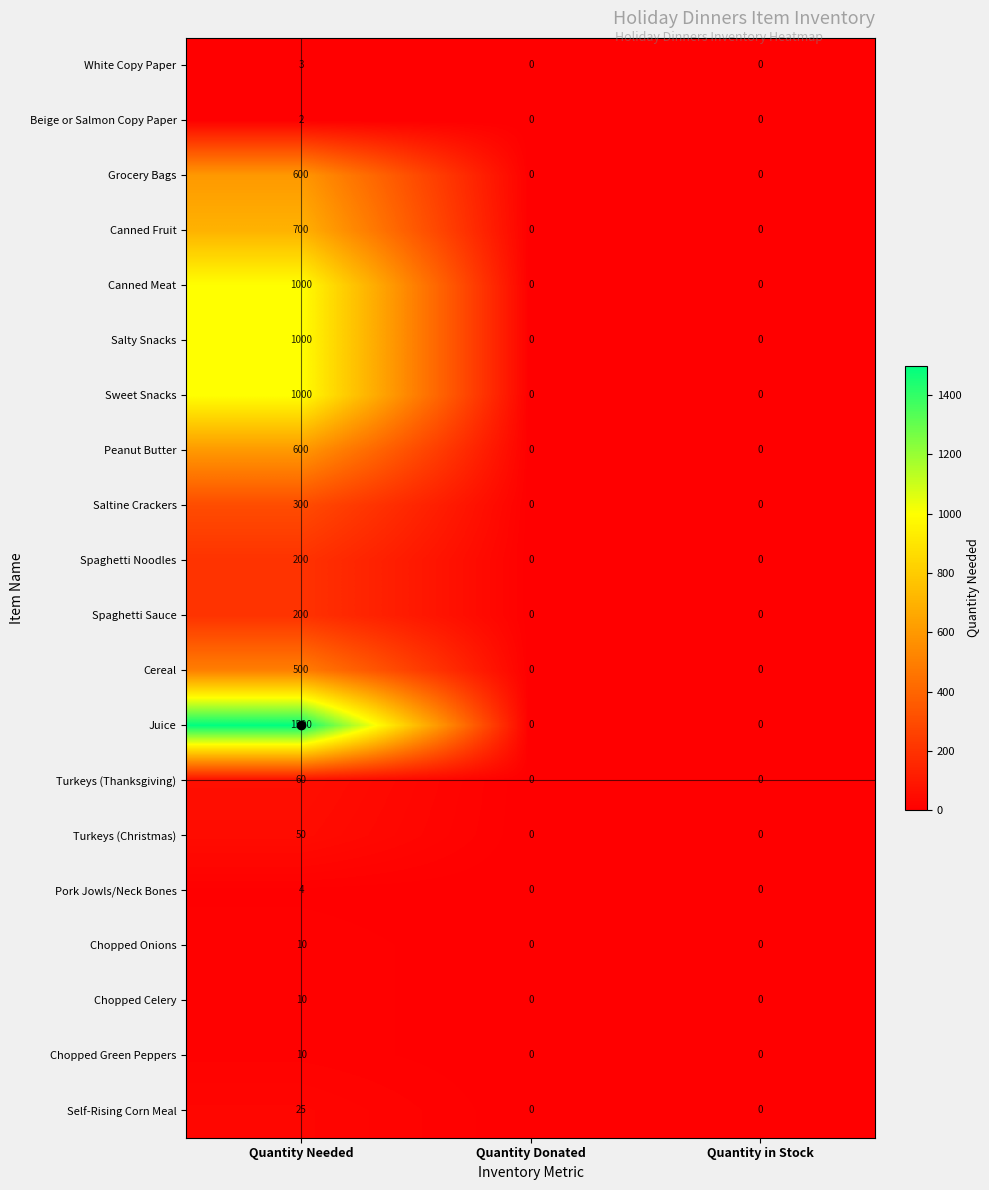

The Salty Snacks series shows 1407 at Quantity Needed. True or false?

False